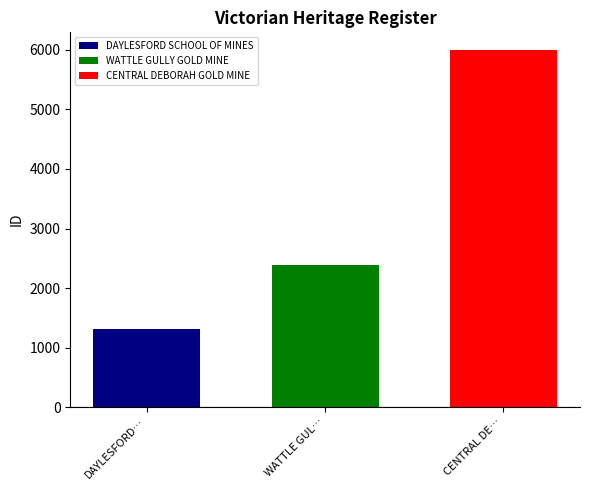

Count the number of categories in the chart.

1